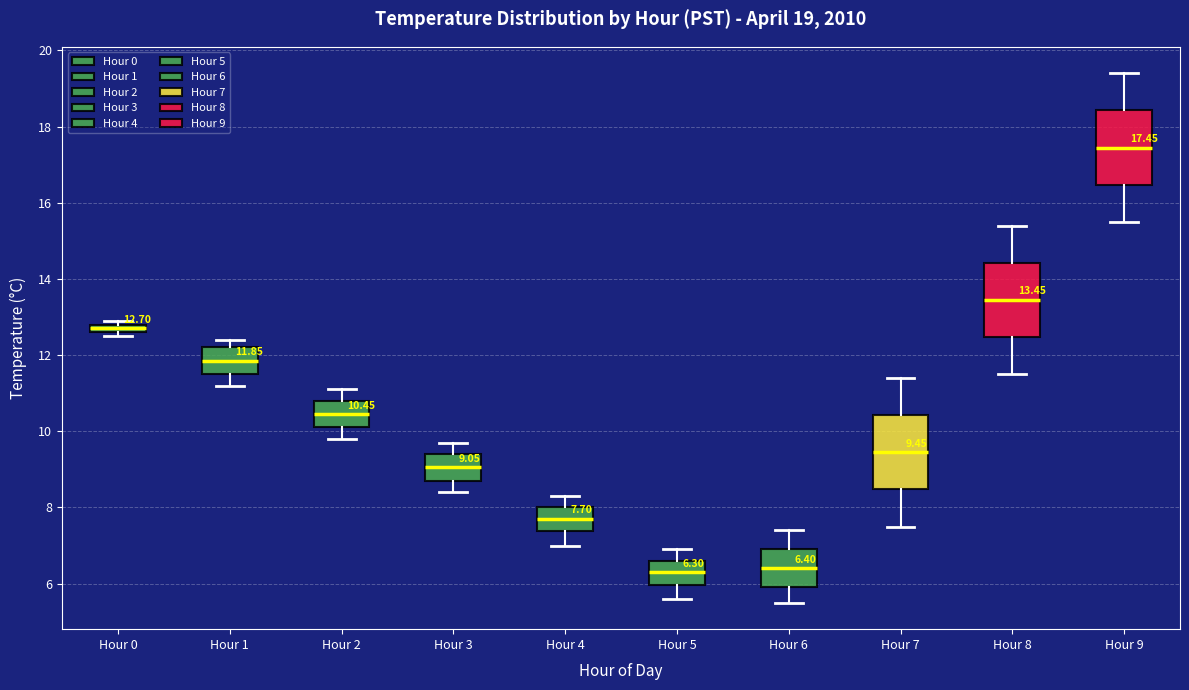

Which box's median line is the highest?

Hour 9